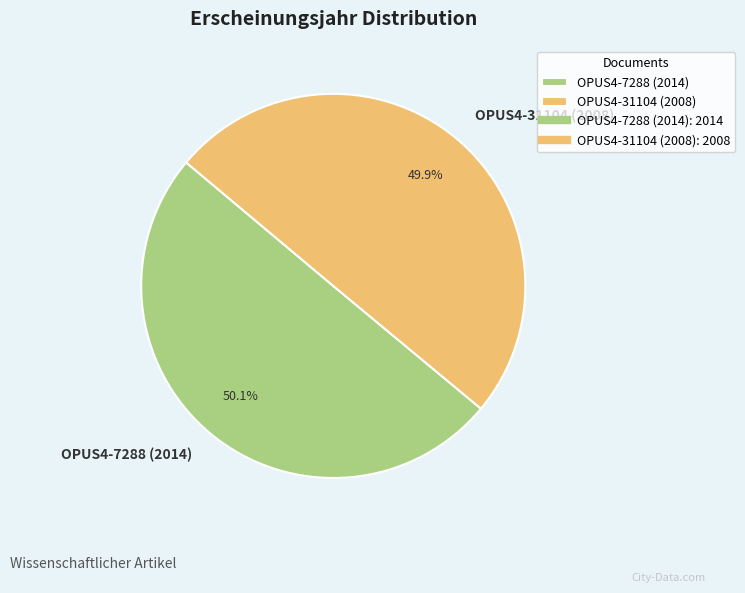

Combined, do OPUS4-31104 (2008) and OPUS4-7288 (2014) account for over 50%?

Yes